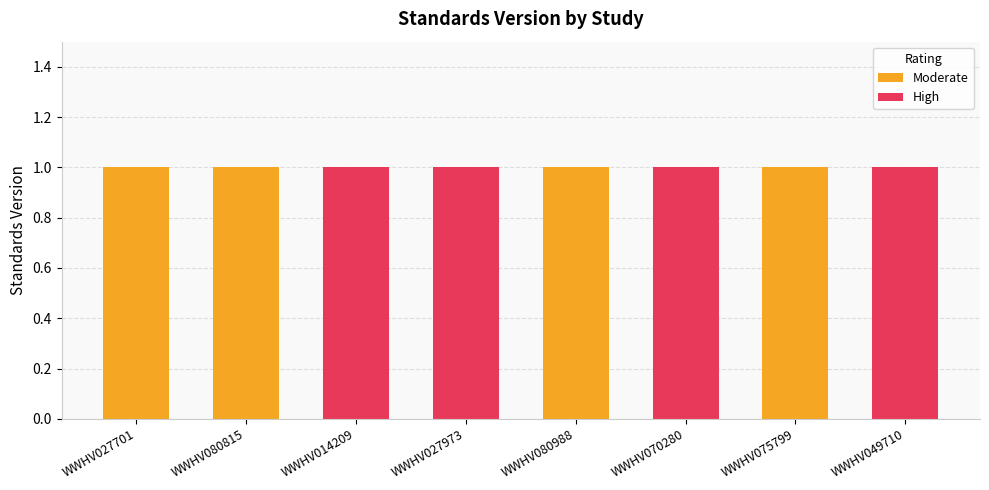

What is the label of the 7th bar from the left?

WWHV075799